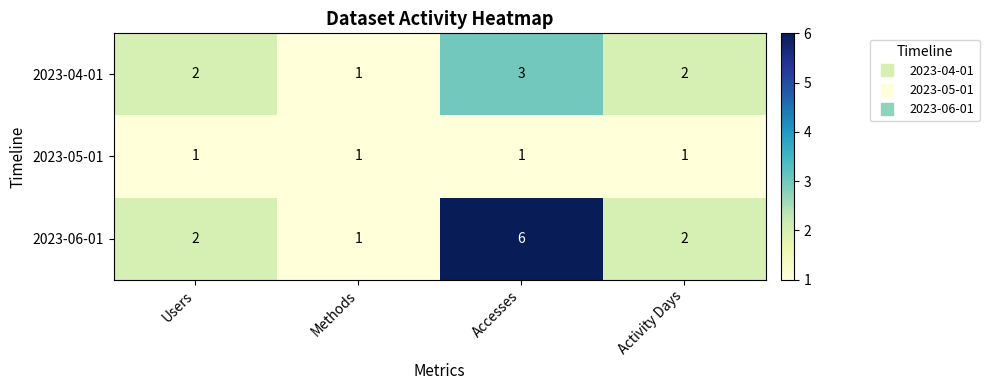

Count the number of data series in this chart.

3